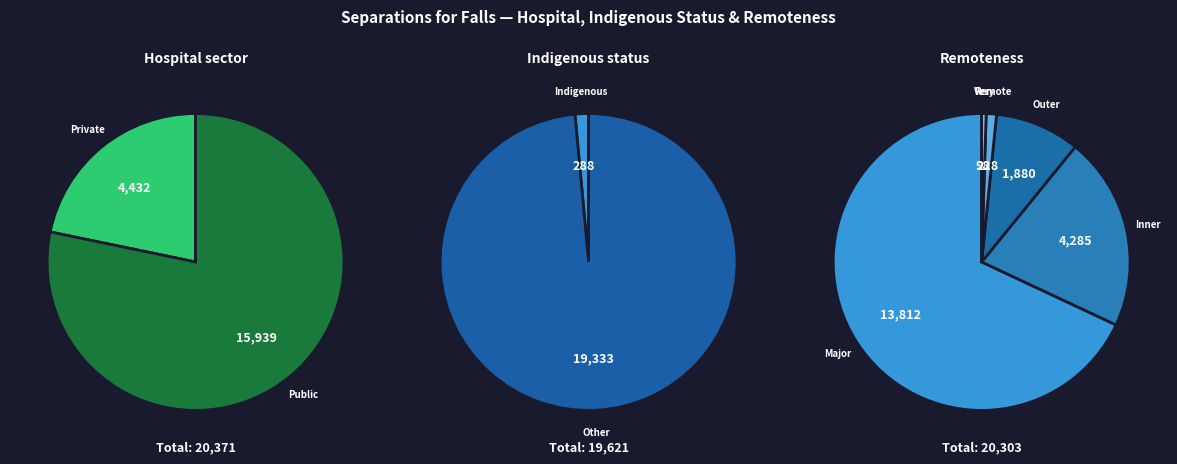

Which category has the smallest portion of the pie?

Very remote